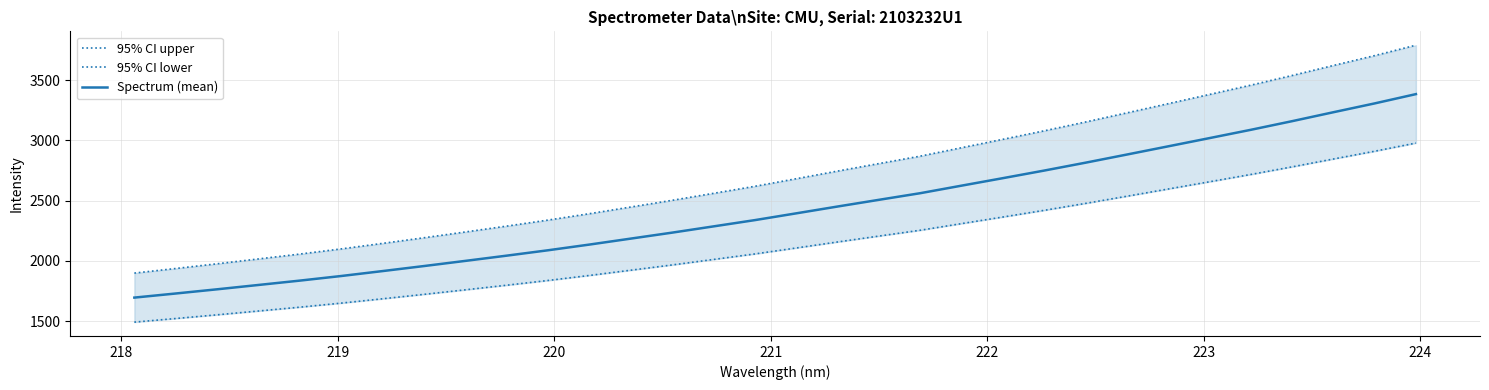

What is the lowest value of the Spectrum (mean) series?

1695.8